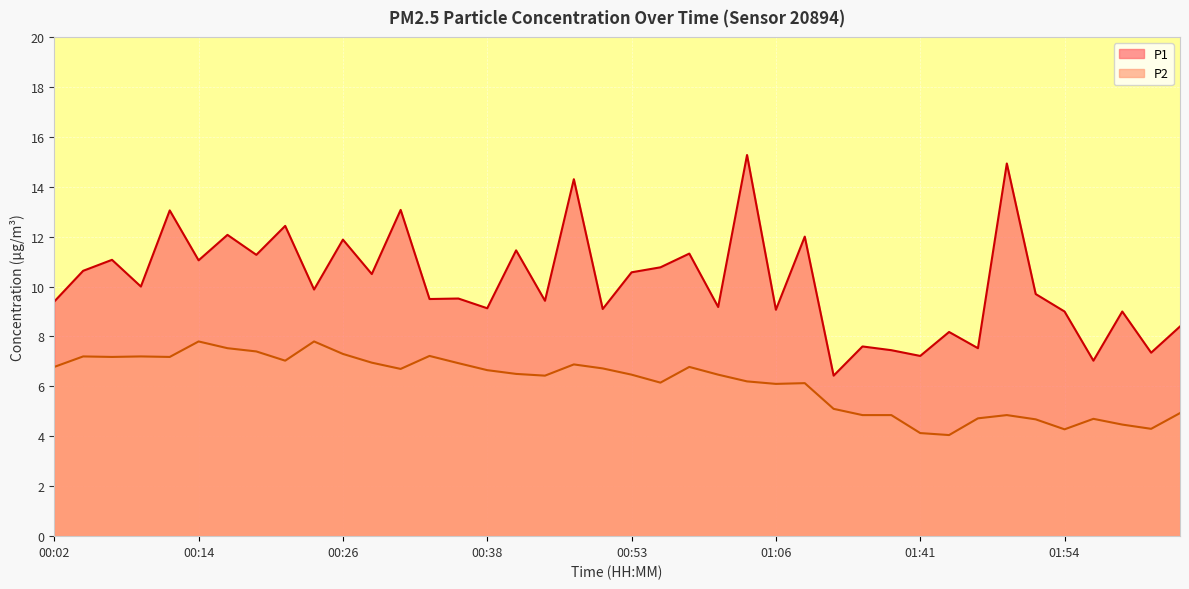

What is the spread (max minus min) of values at 00:41?

4.9